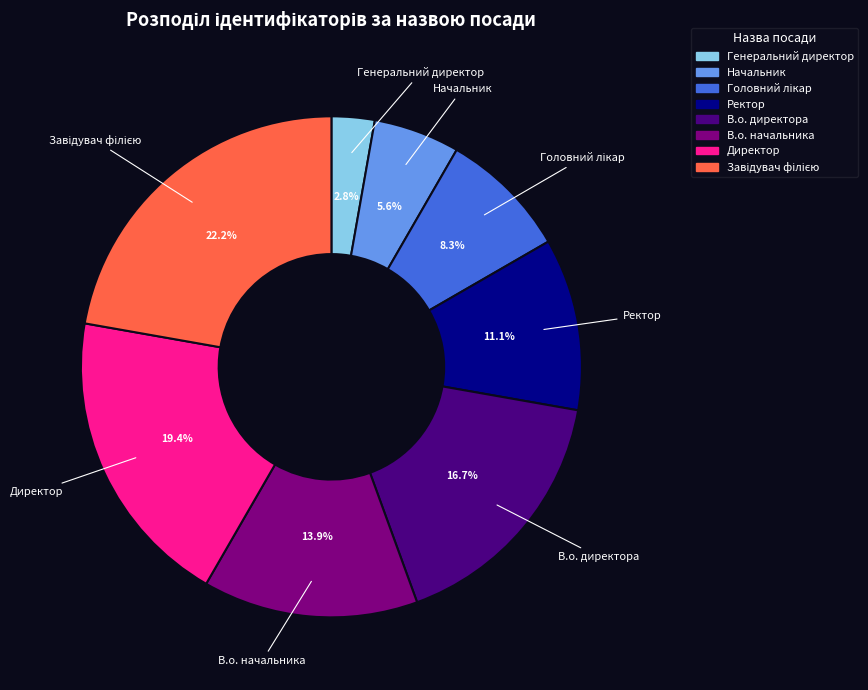

Between Ректор and Начальник, which is larger?

Ректор